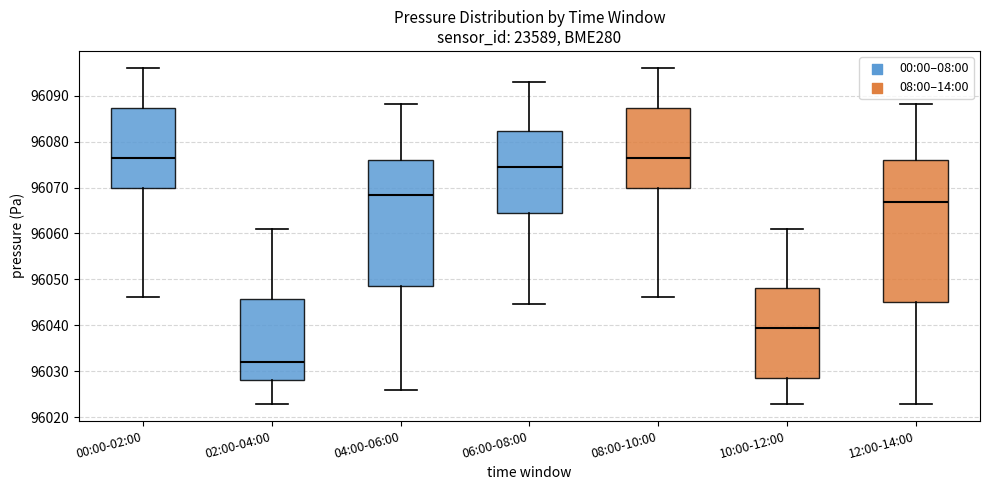

Reading left to right, transcribe this box plot: for each box, give where its median line is, the range the box spans, and where its two whiskers end, as read against the y-axis. The values are not printed on the chart, so give them approximately, as read against the axis.

00:00-02:00: median 96076, box 96070 to 96087, whiskers 96046 to 96096
02:00-04:00: median 96032, box 96028 to 96046, whiskers 96023 to 96061
04:00-06:00: median 96068, box 96048 to 96076, whiskers 96026 to 96088
06:00-08:00: median 96074, box 96065 to 96082, whiskers 96045 to 96093
08:00-10:00: median 96076, box 96070 to 96087, whiskers 96046 to 96096
10:00-12:00: median 96039, box 96029 to 96048, whiskers 96023 to 96061
12:00-14:00: median 96067, box 96045 to 96076, whiskers 96023 to 96088